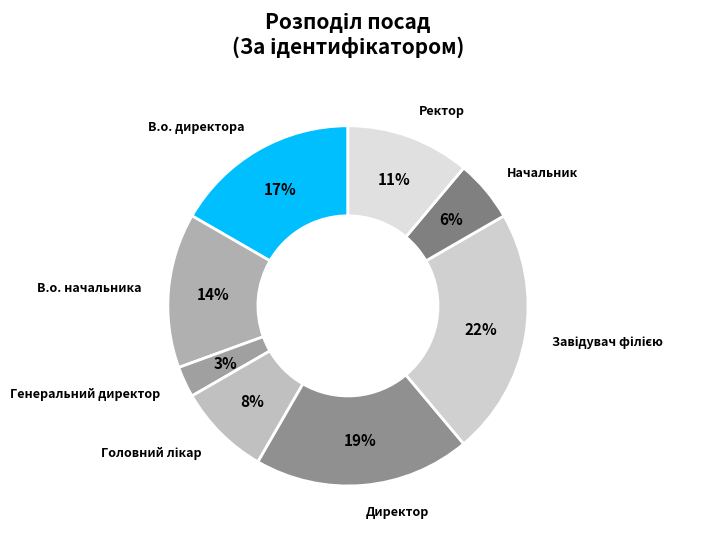

Do В.о. начальника and Генеральний директор together represent more than half of the pie?

No